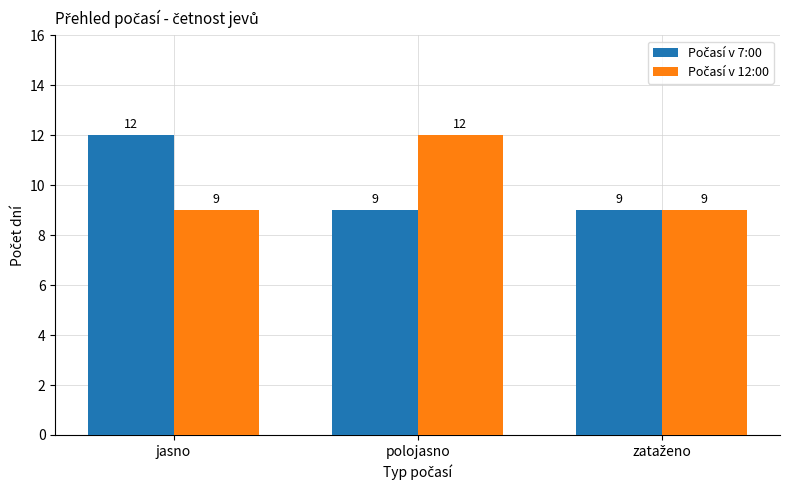

Does the chart contain any negative values?

No